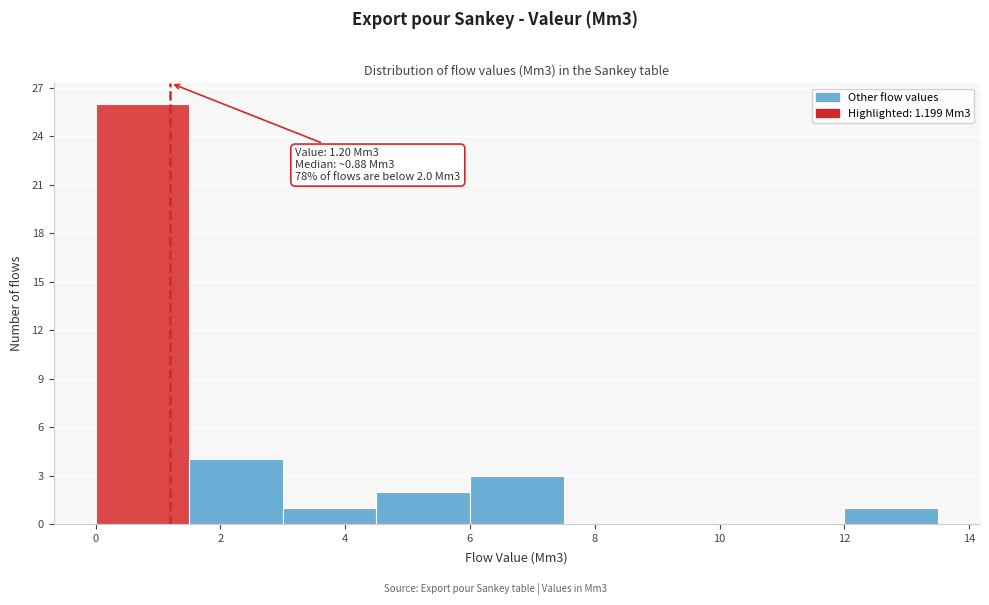

Over which range of the x-axis is the bar tallest?

0.0 to 1.5